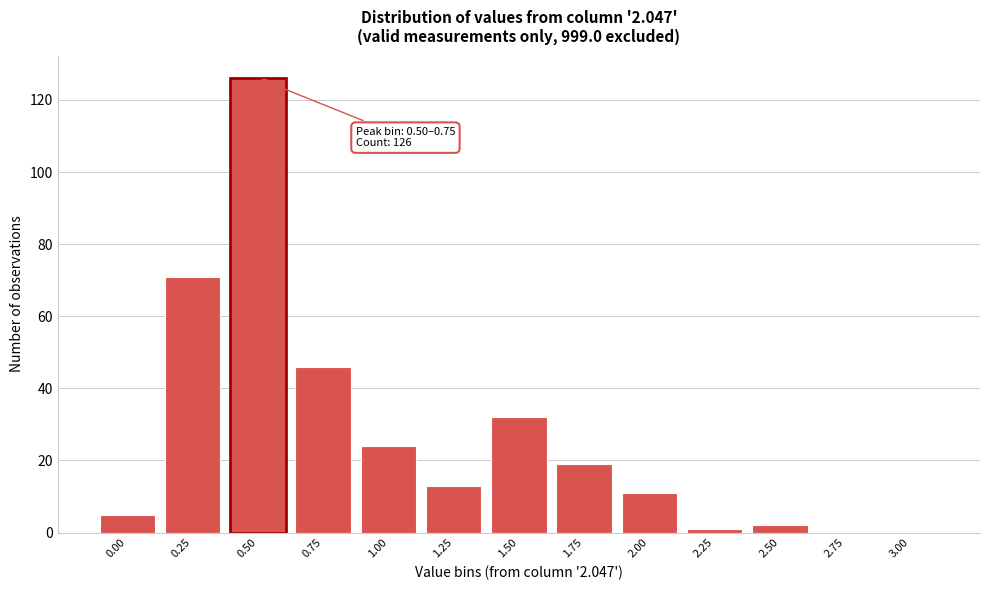

Reading left to right, extract all data points from this chart.

0.00=5	0.25=71	0.50=126	0.75=46	1.00=24	1.25=13	1.50=32	1.75=19	2.00=11	2.25=1	2.50=2	2.75=0	3.00=0